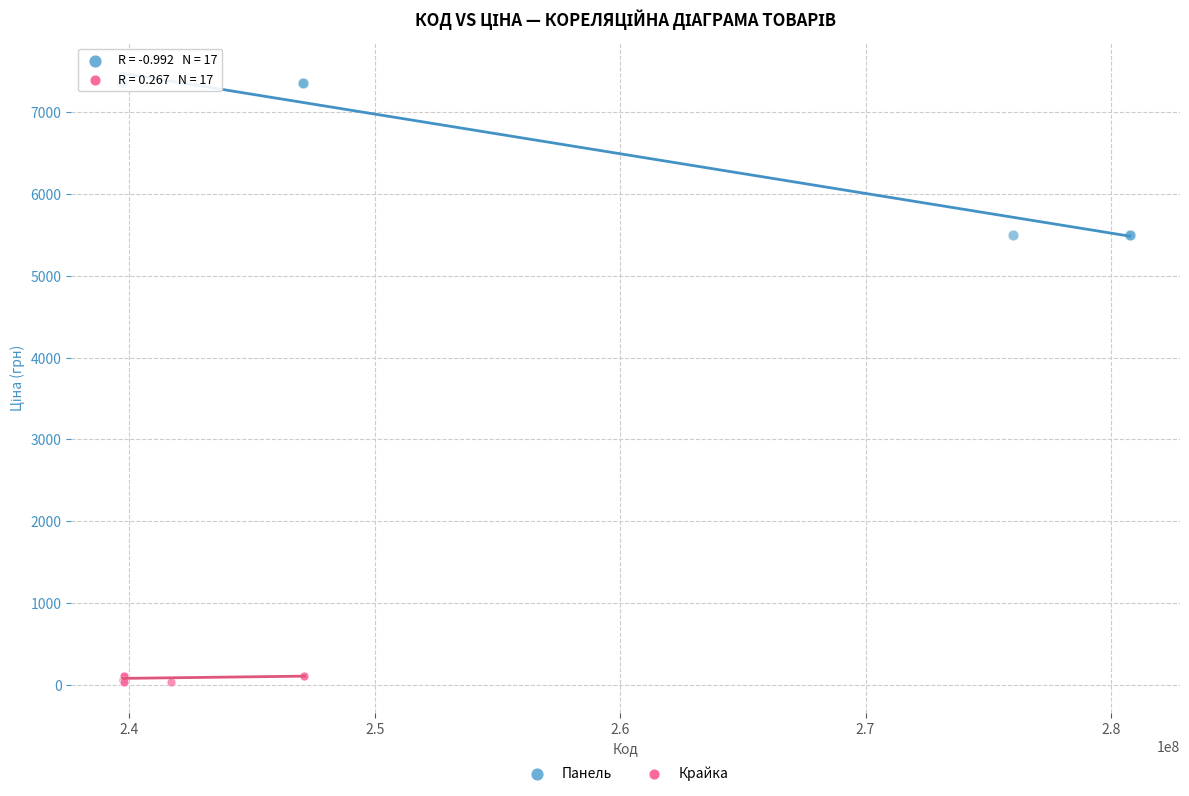

Which series reaches the minimum Y coordinate?

Крайка